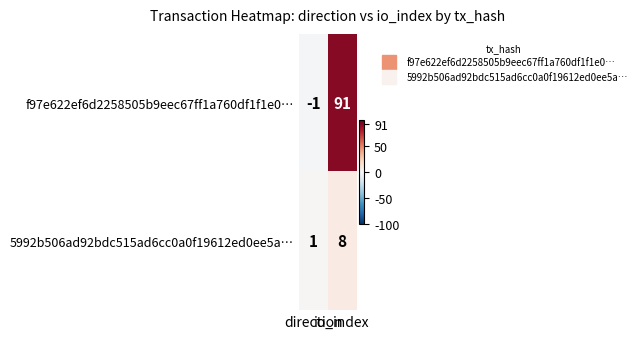

What is the sum of all 5992b506ad92bdc515ad6cc0a0f19612ed0ee5a… values?

9